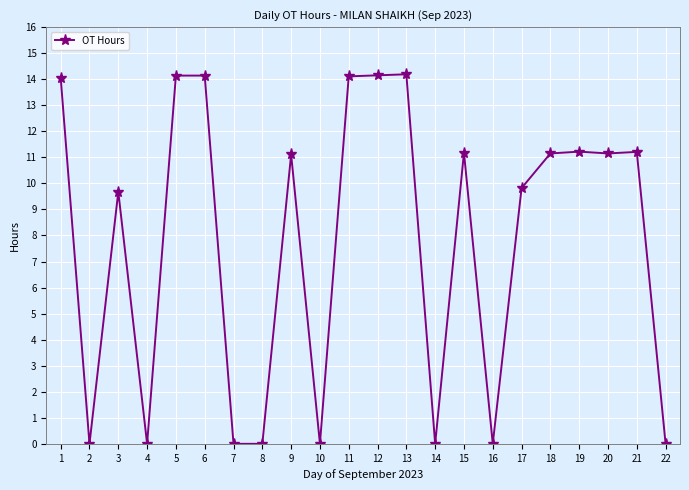

The value at 17 is 13.9. True or false?

False